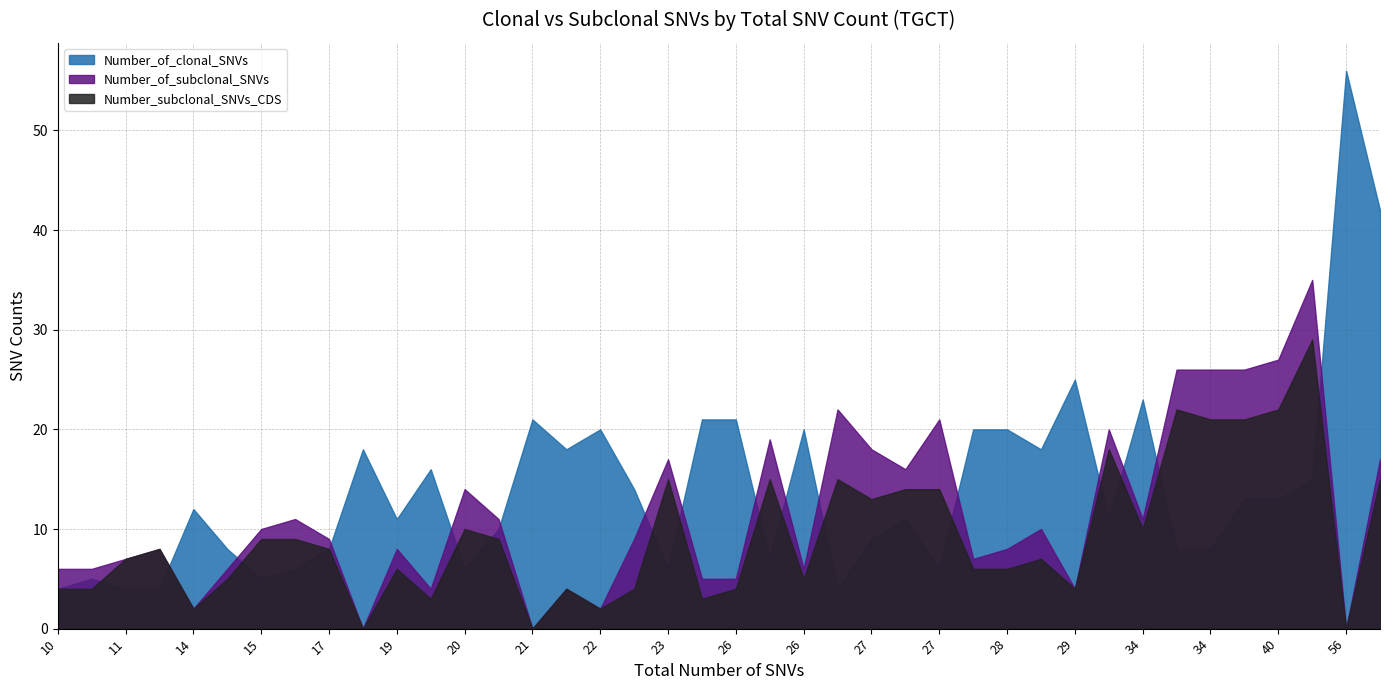

List the series in order of their peak value, highest first.

Number_of_clonal_SNVs, Number_of_subclonal_SNVs, Number_subclonal_SNVs_CDS